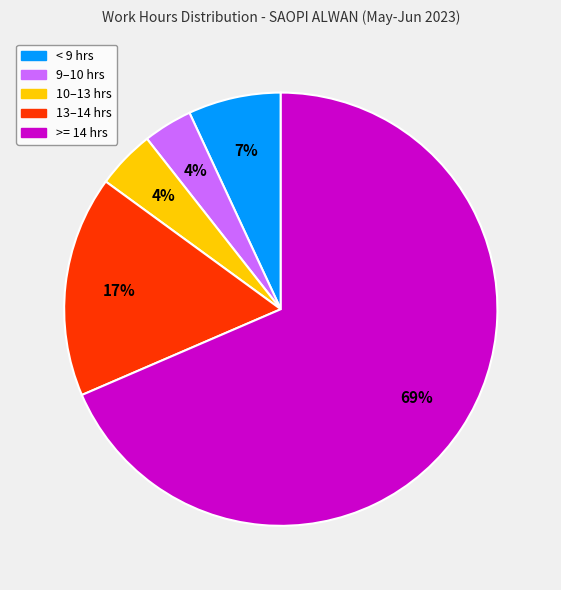

Does any single category account for the majority?

Yes